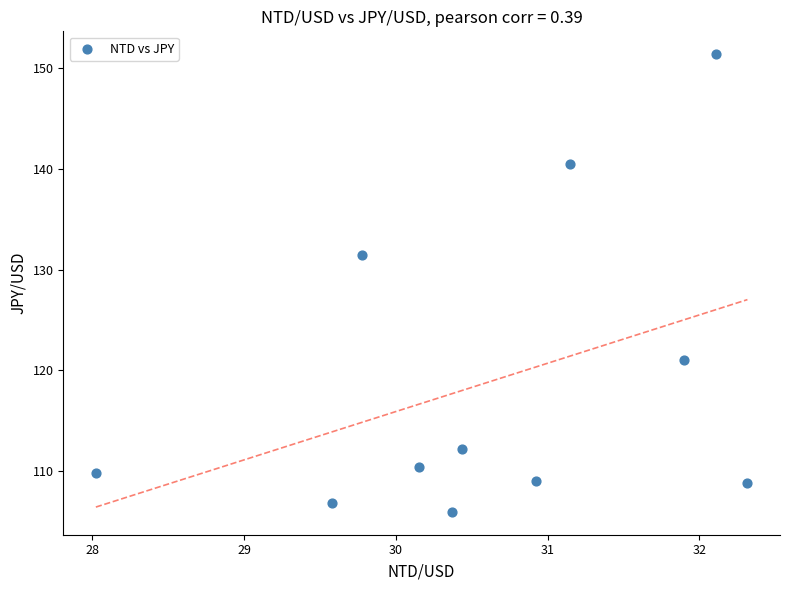

What Y value in the scatter plot is closest to 128?

131.5